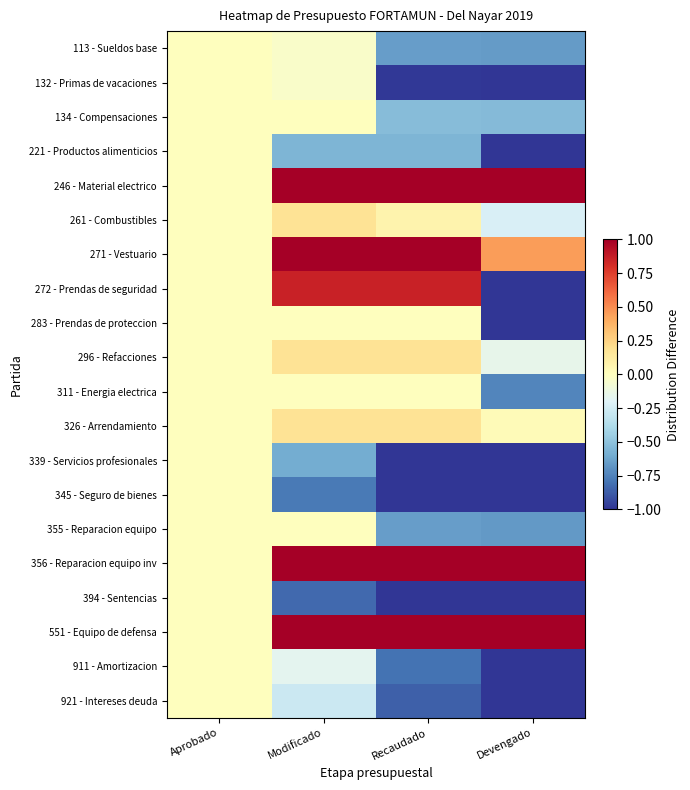

At how many categories does at least one series exceed 173469415809789?

3